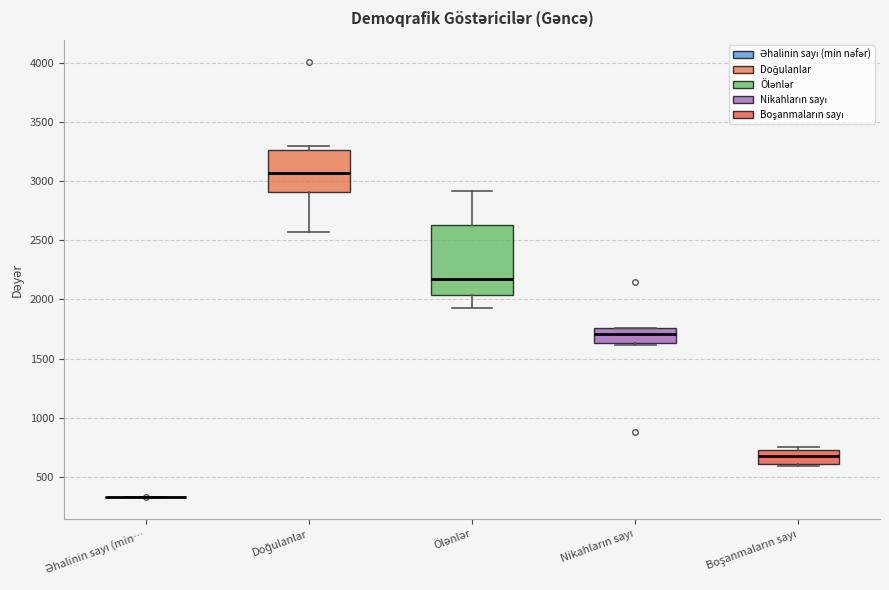

Which box is the tallest, from its lower edge to its upper edge?

Ölənlər